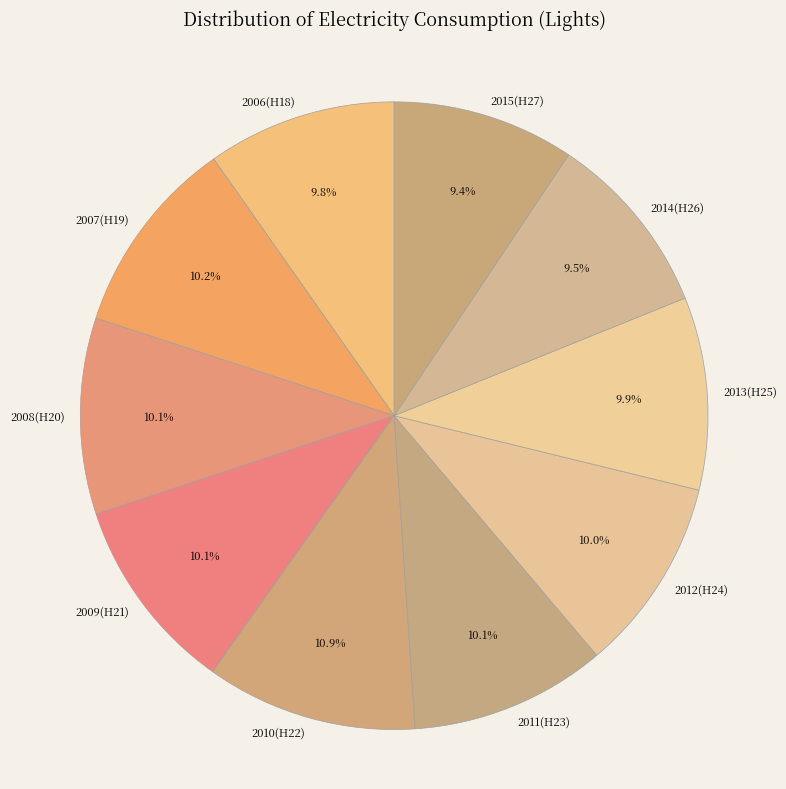

Which category has the biggest portion of the pie?

2010(H22)